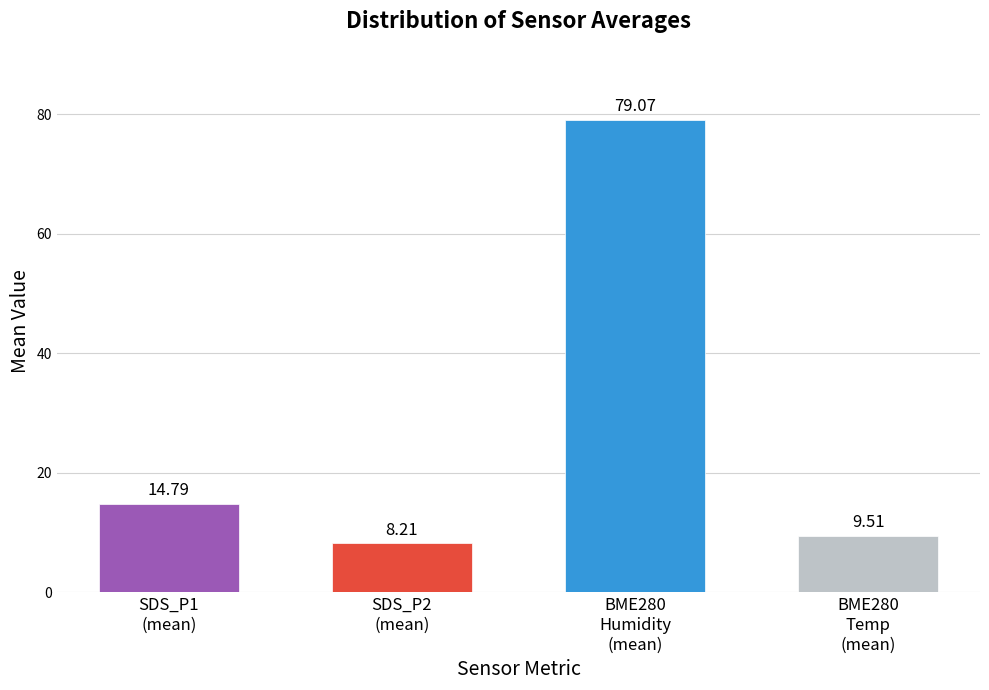

What is the difference between the second highest and minimum values?

6.6